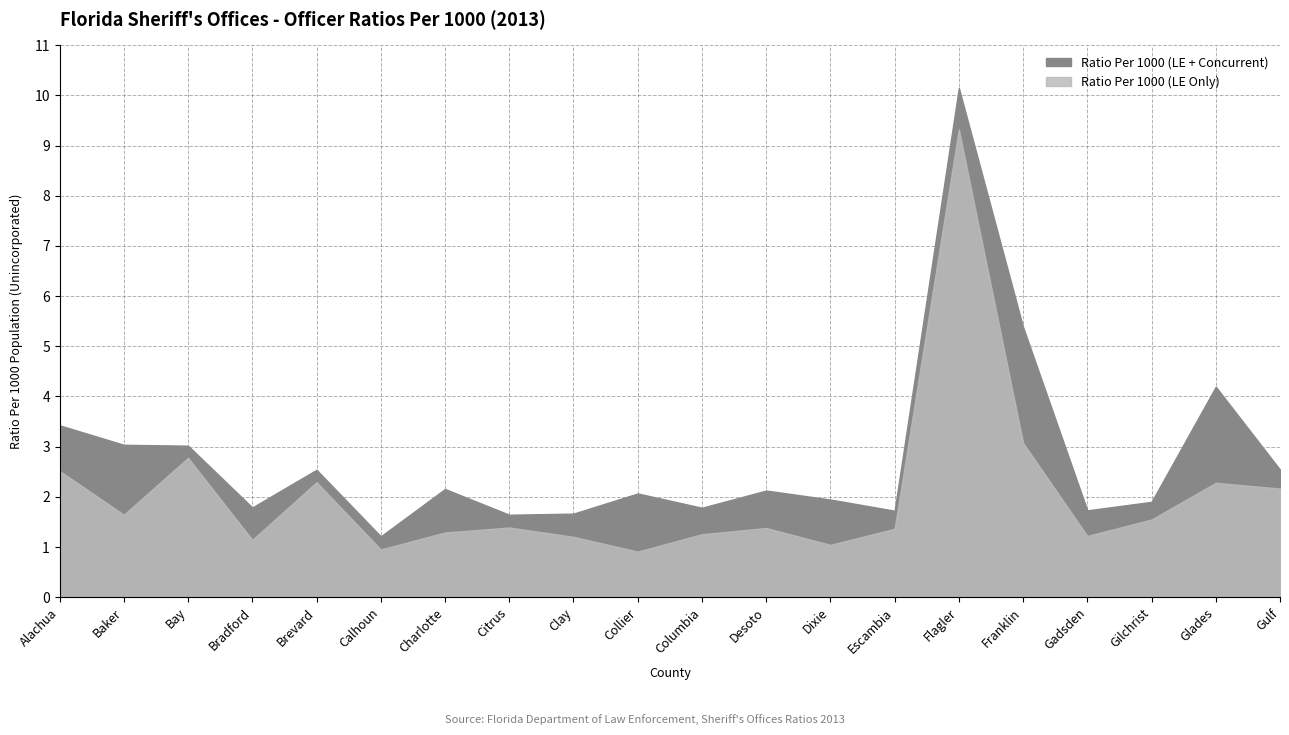

What value does the Ratio Per 1000 (LE Only) series have at Gulf?

2.2